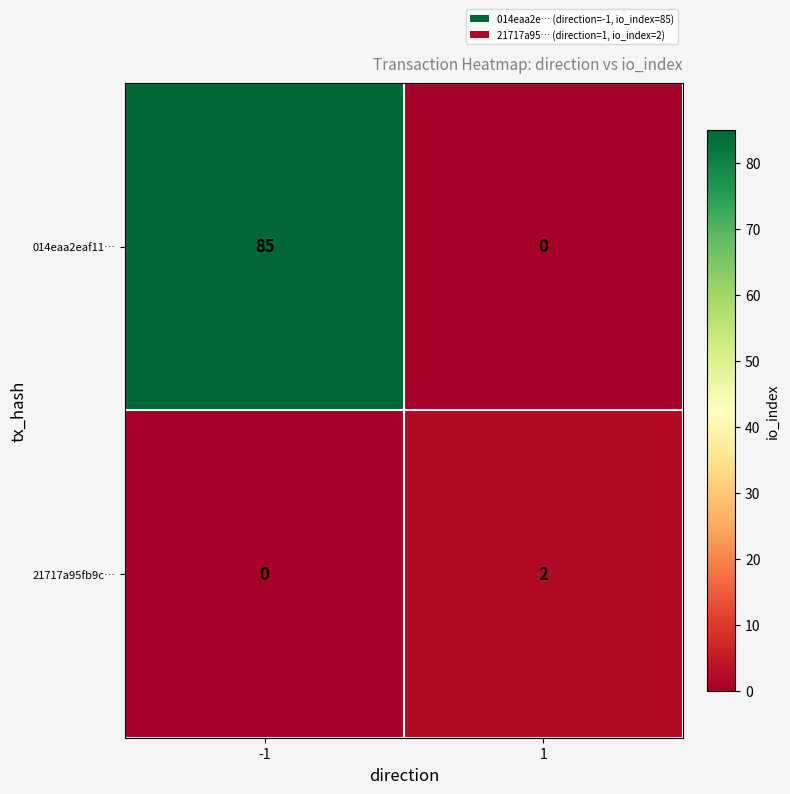

Reading left to right, list all the values displayed in this chart.

014eaa2eaf11…: -1=85	1=0
21717a95fb9c…: -1=0	1=2